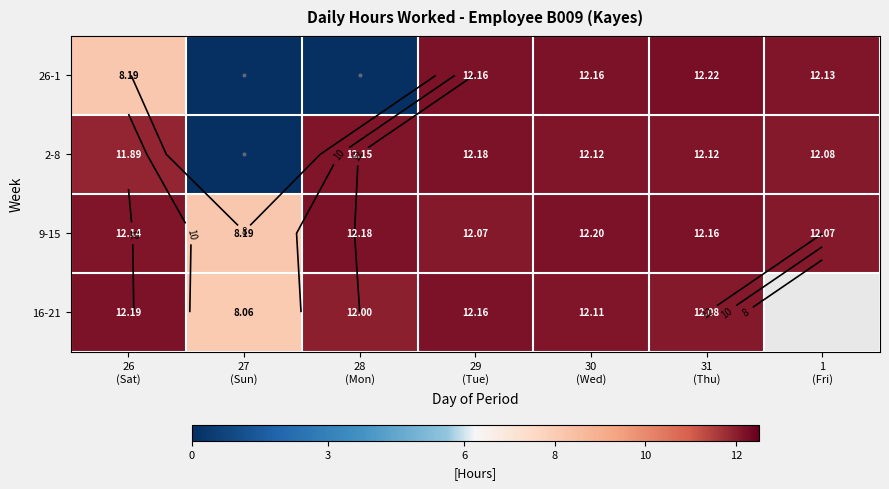

What is the difference between the maximum and minimum values in the 2-8 series?

12.2